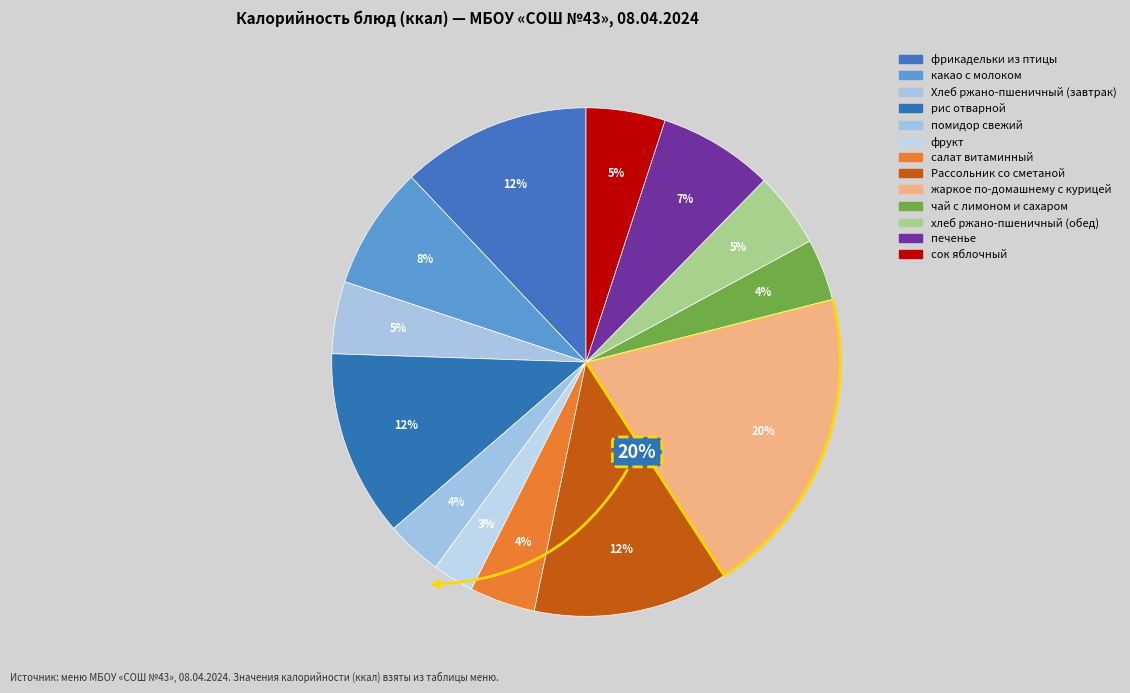

Rank the categories by value from highest to lowest.

жаркое по-домашнему с курицей, Рассольник со сметаной, фрикадельки из птицы, рис отварной, какао с молоком, печенье, сок яблочный, хлеб ржано-пшеничный (обед), Хлеб ржано-пшеничный (завтрак), салат витаминный, чай с лимоном и сахаром, помидор свежий, фрукт